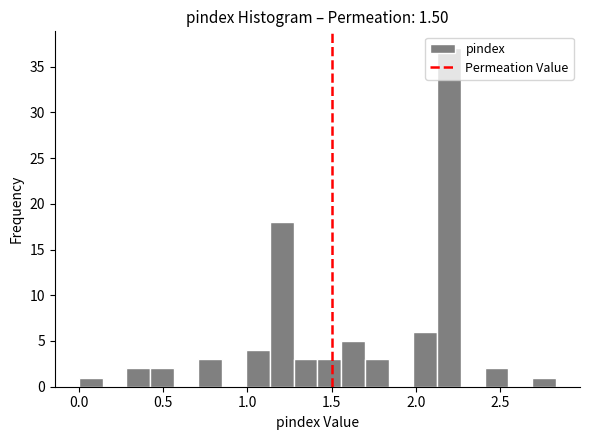

Around what value on the x-axis is the tallest bar? Give the approximate position of its centre, as read against the axis.

2.20